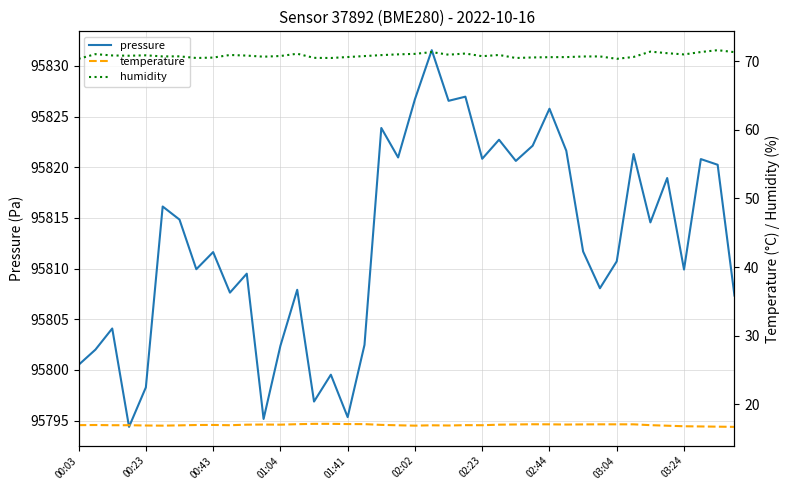

What position from the right is 22?

18